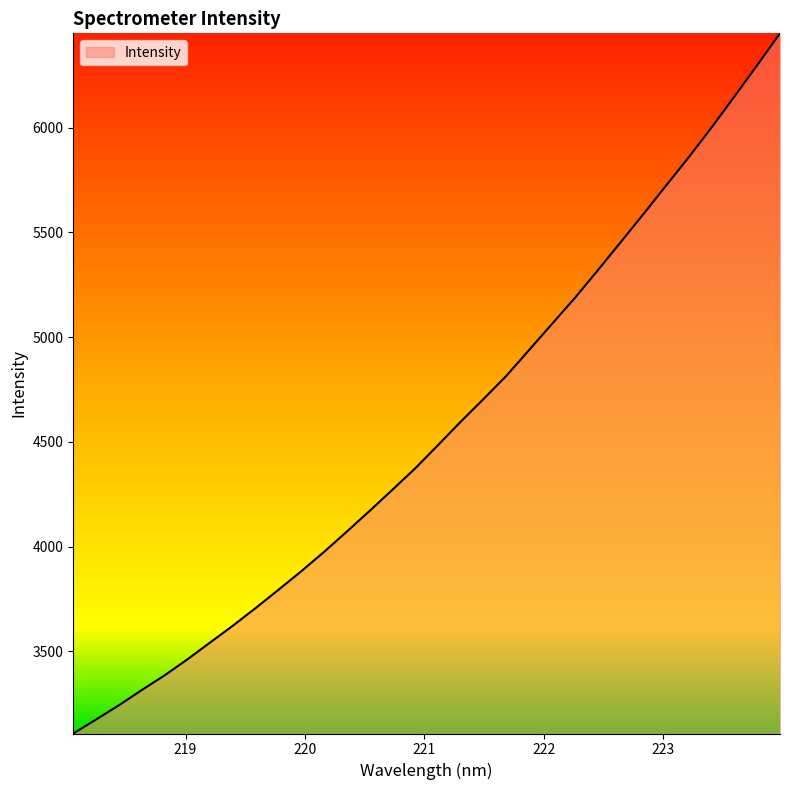

What is the difference between the maximum and minimum values?

3343.2